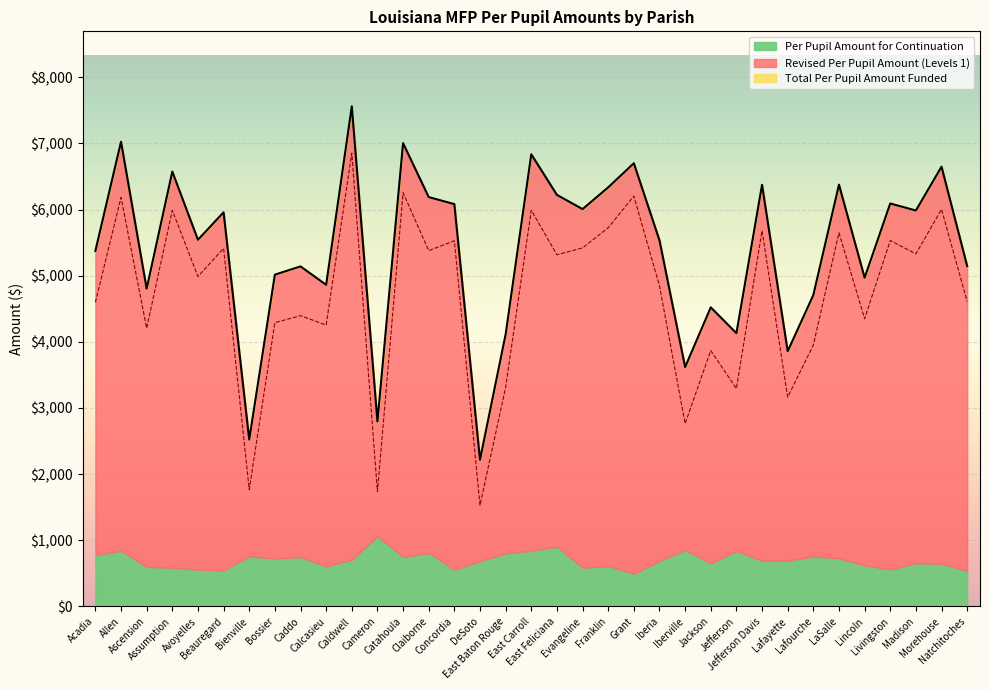

What is the value of the Total Per Pupil Amount Funded point at the 8th from the left?

5015.3